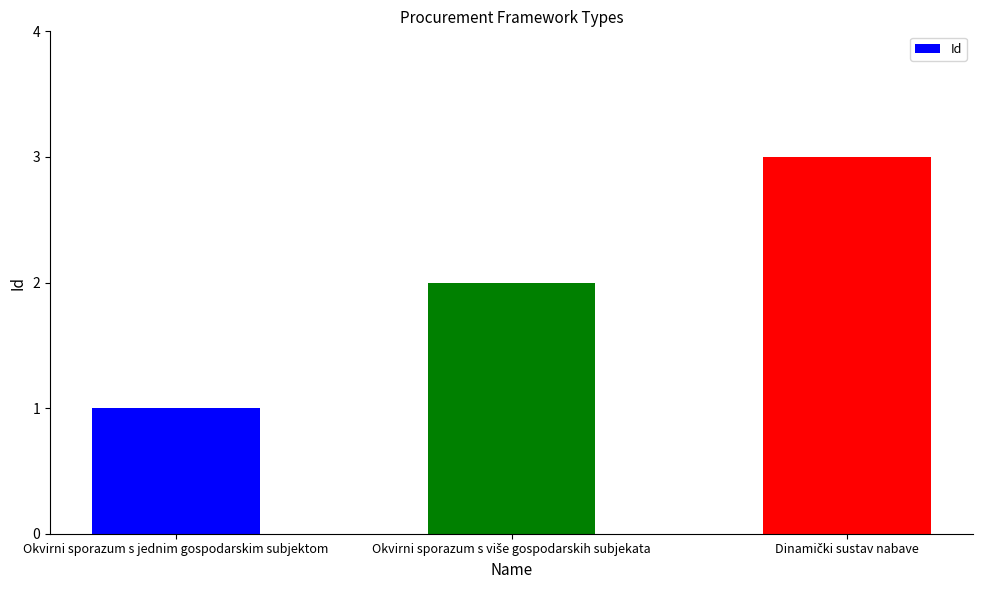

What is the greatest value displayed?

3